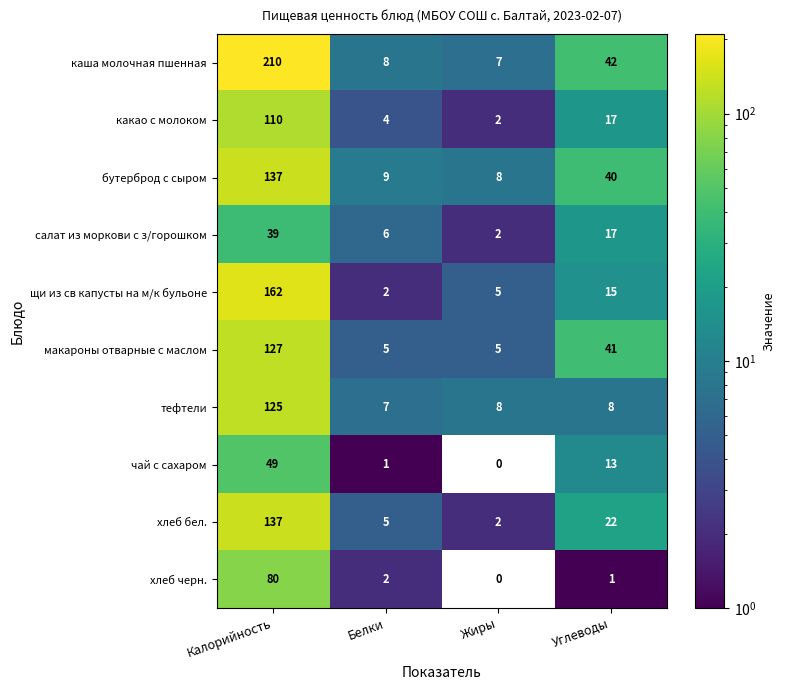

What is the sum of the бутерброд с сыром values at Жиры and Белки?

17